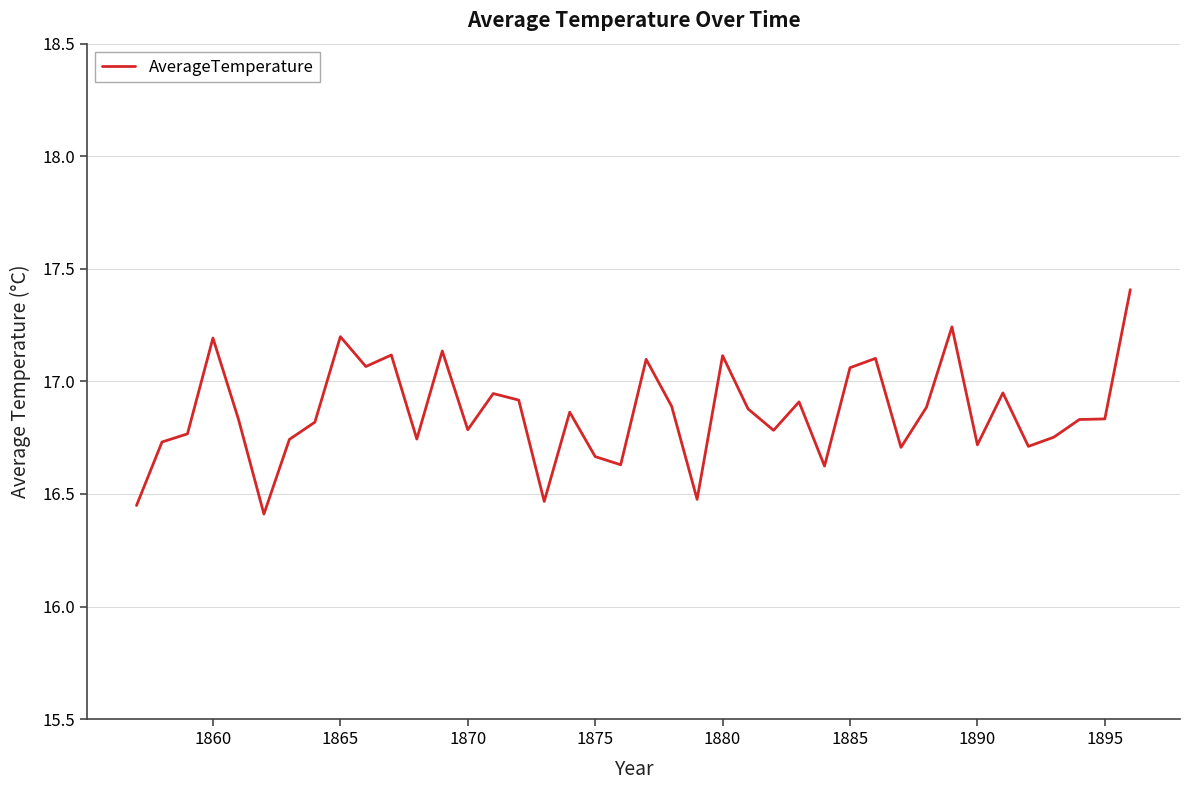

What is the greatest value displayed?

17.4